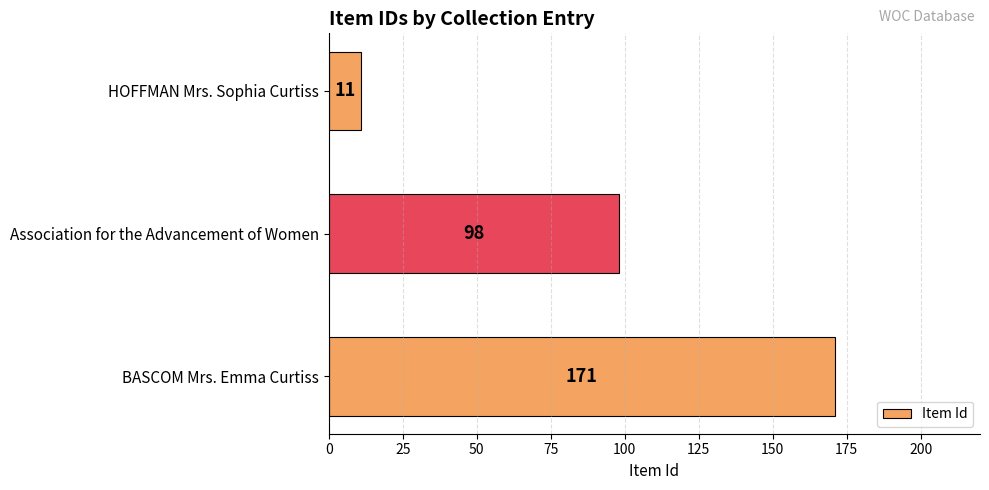

What is the difference between the values at Association for the Advancement of Women and HOFFMAN Mrs. Sophia Curtiss?

87